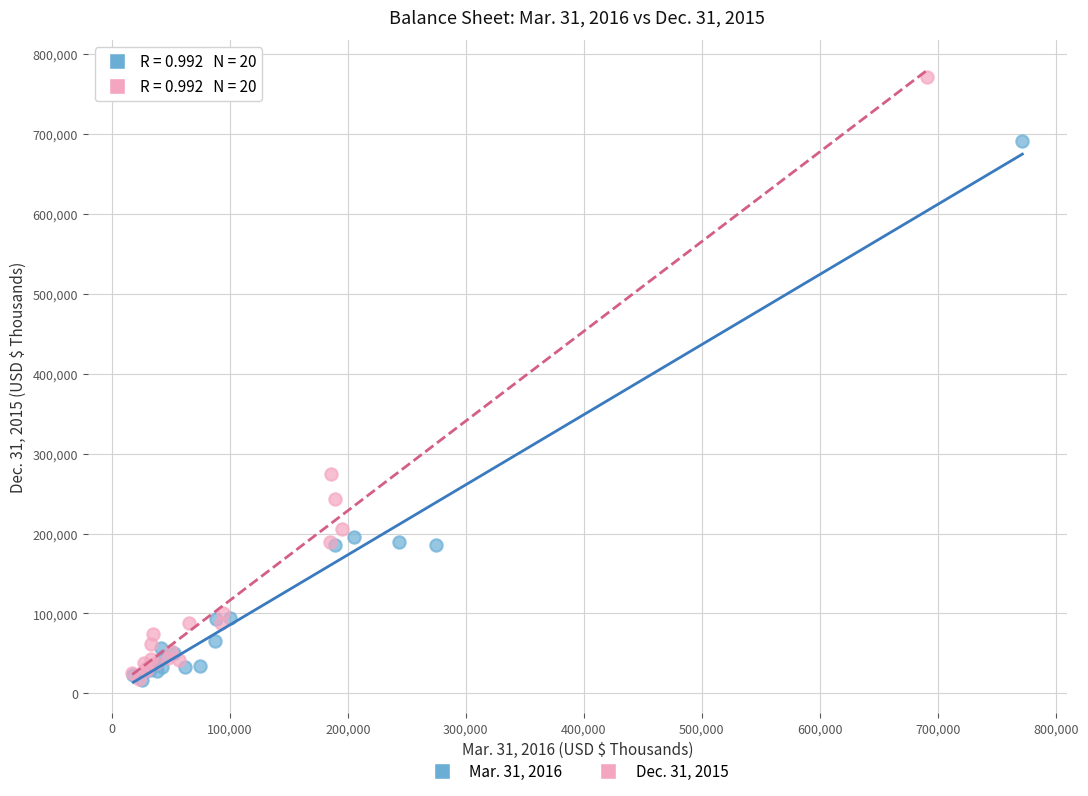

Which series reaches the maximum Y coordinate?

Dec. 31, 2015